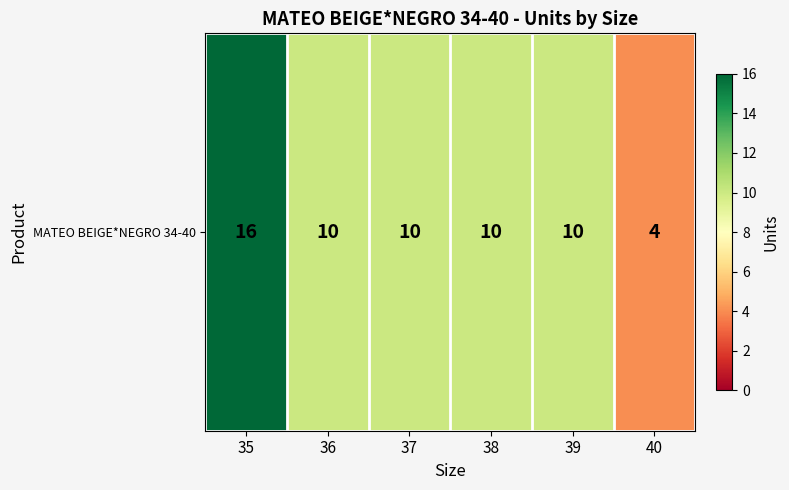

Which has a higher value, 37 or 35?

35